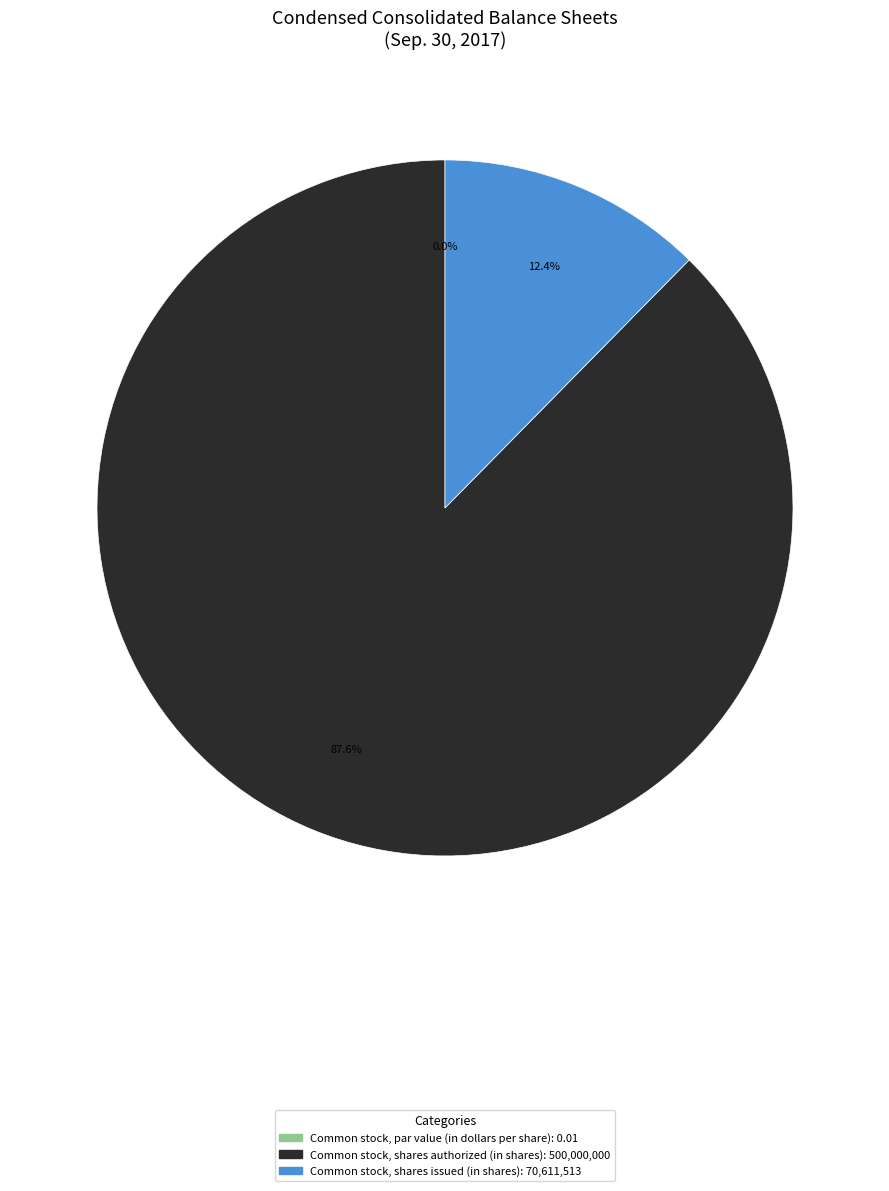

Rank the categories by value from lowest to highest.

Common stock, par value (in dollars per share), Common stock, shares issued (in shares), Common stock, shares authorized (in shares)